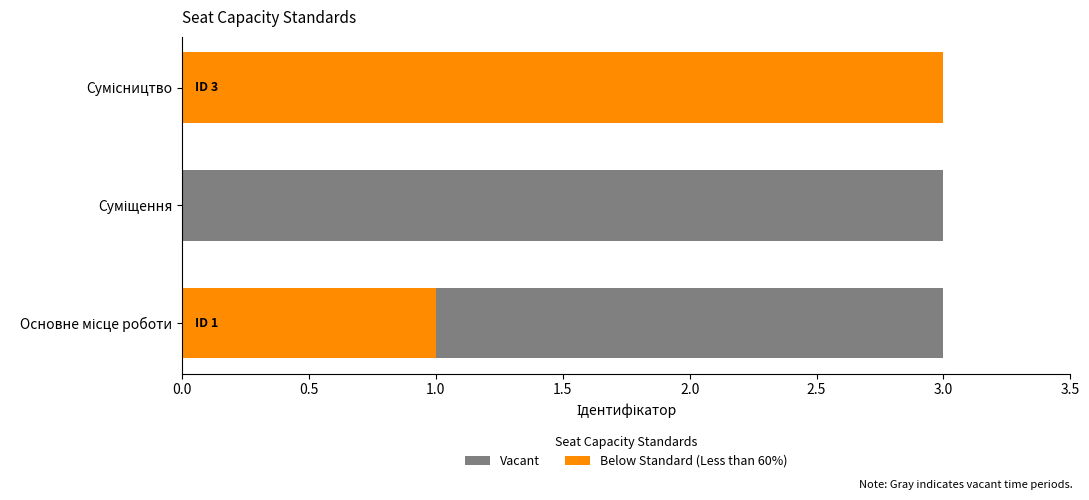

What is the sum of the Below Standard (Less than 60%) values at Сумісництво and Основне місце роботи?

4.0